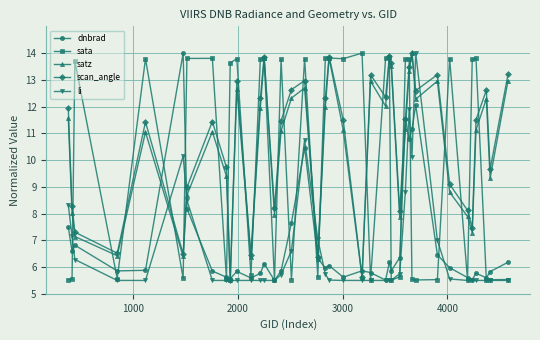

True or false: dnbrad has more than 2 interior local peaks.

True